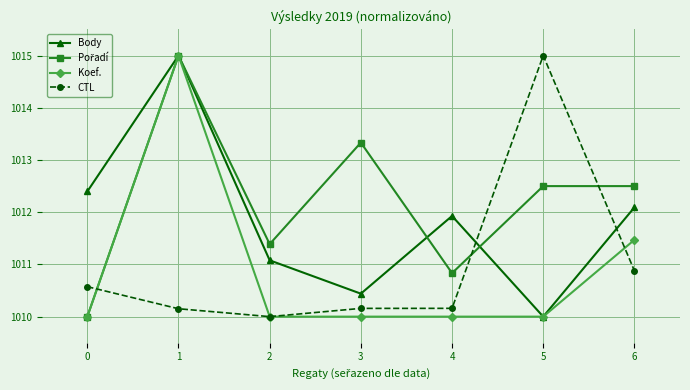

What is the spread (max minus min) of values at 3?

3.3